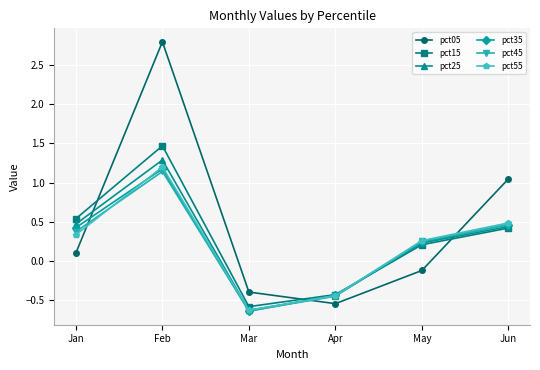

What is the difference between the maximum and minimum values in the pct45 series?

1.8